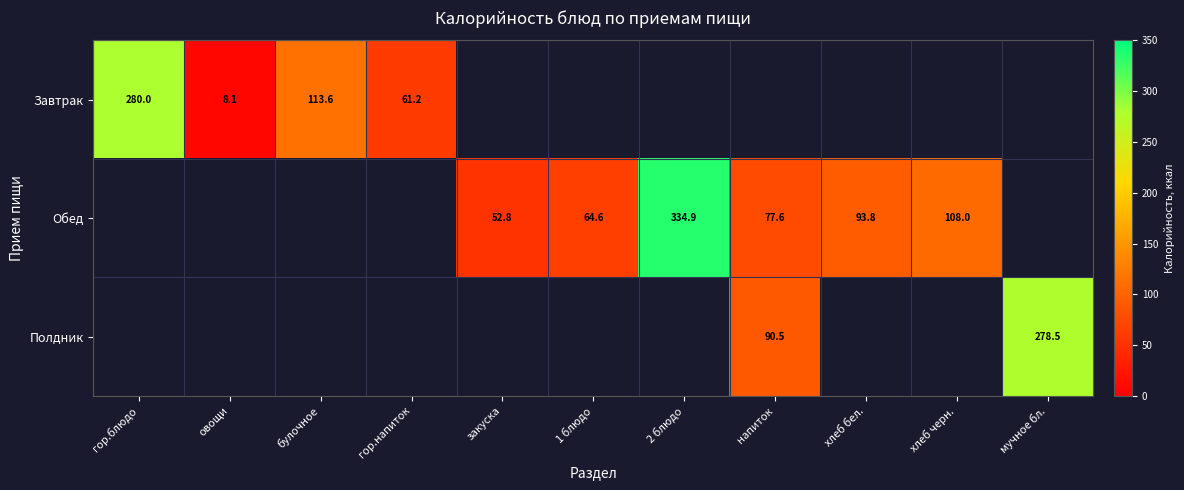

What is the greatest value displayed?

334.9